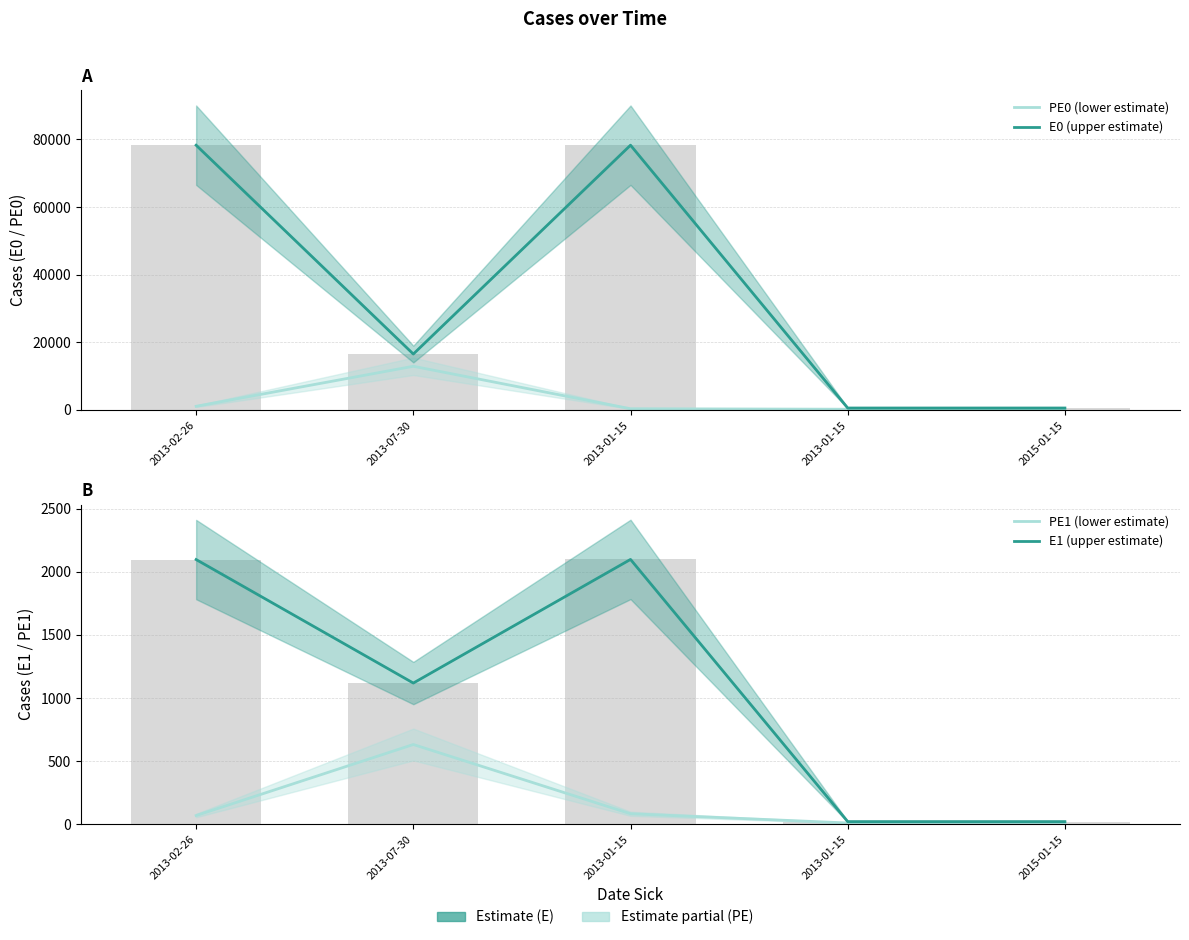

List the labels in order of E1 (upper estimate) value, smallest first.

2013-01-15, 2015-01-15, 2013-07-30, 2013-02-26, 2013-01-15